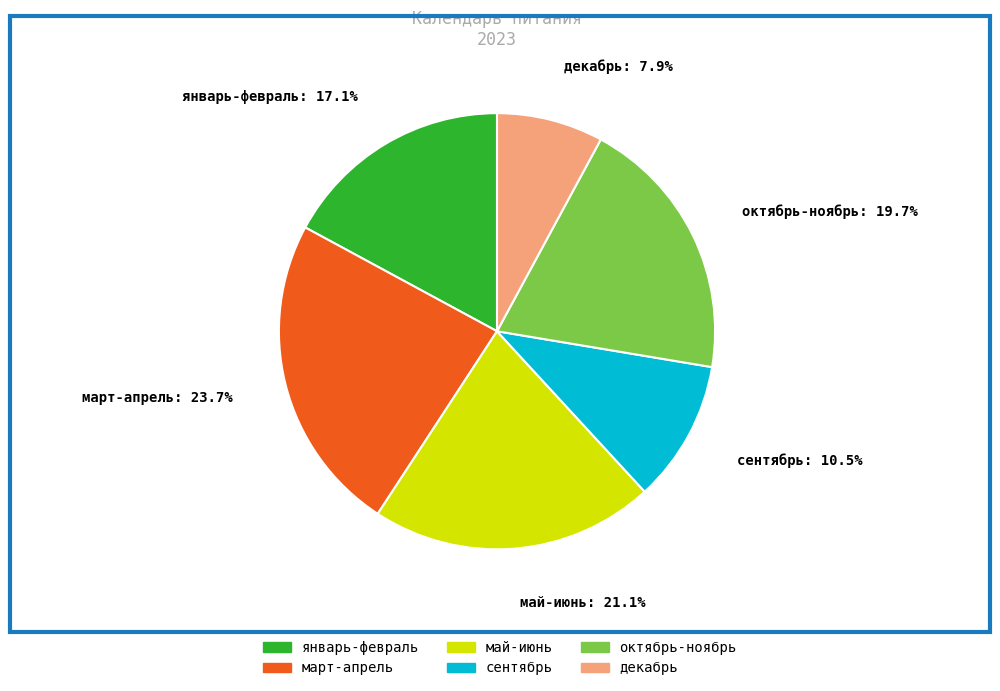

Approximately how many times larger is the value at декабрь: 7.9% compared to январь-февраль: 17.1%?

0.5